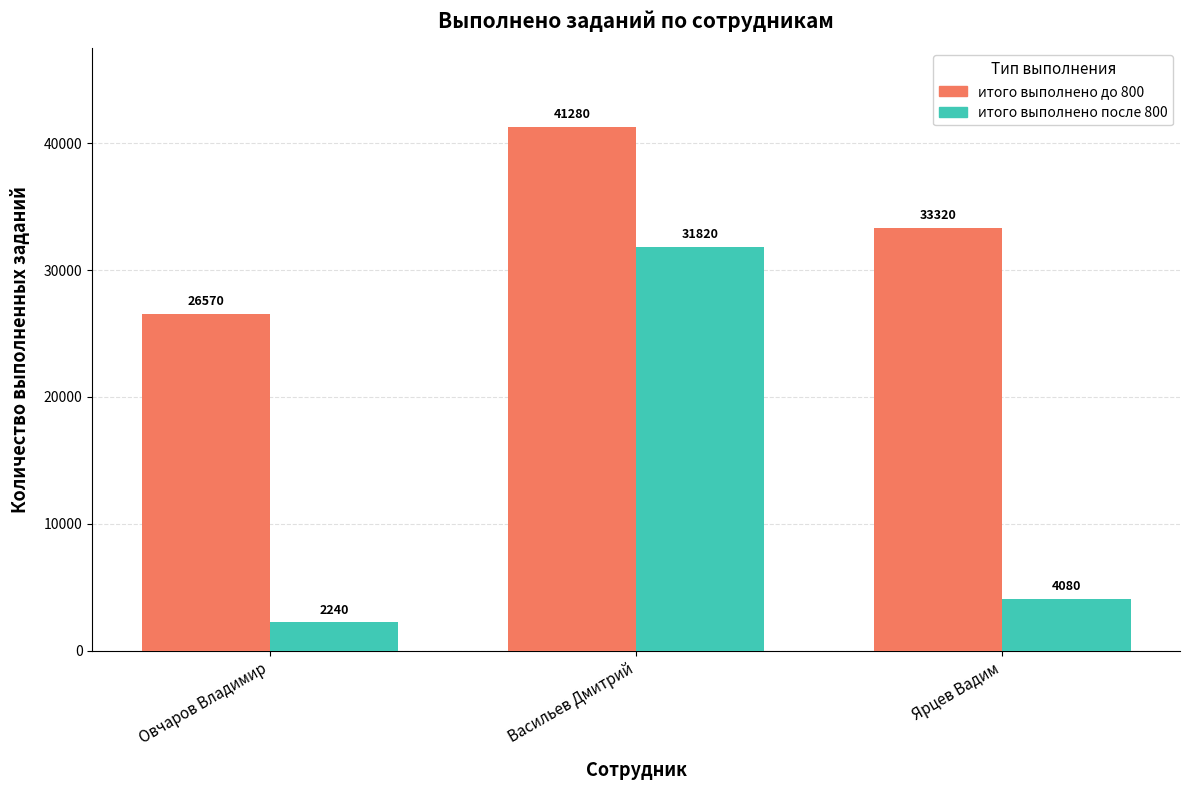

What is the label of the 1st bar from the left?

Овчаров Владимир